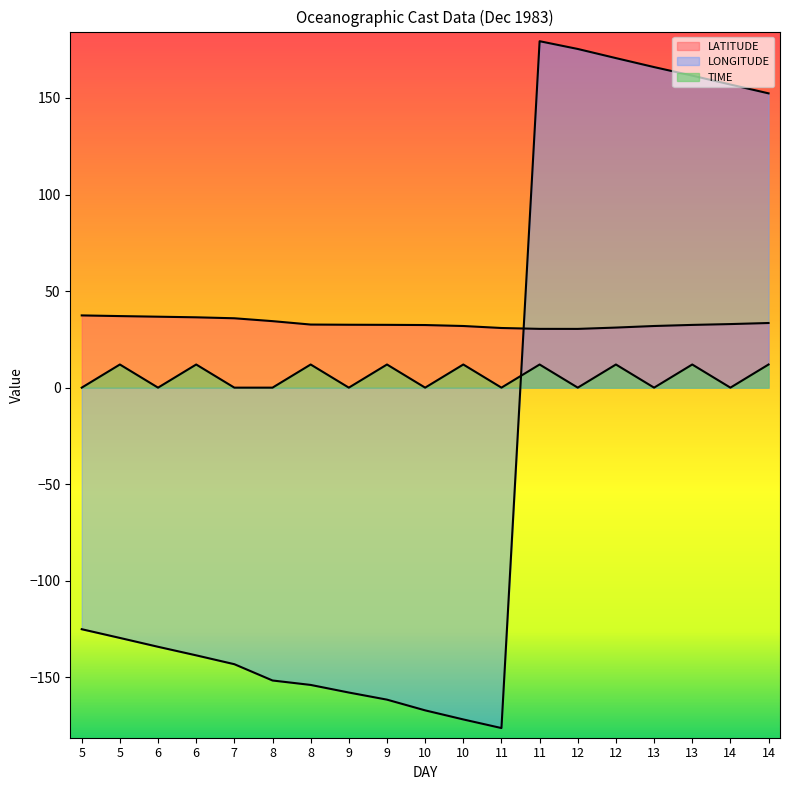

Is it true that LONGITUDE equals 35.9 at 14?

False